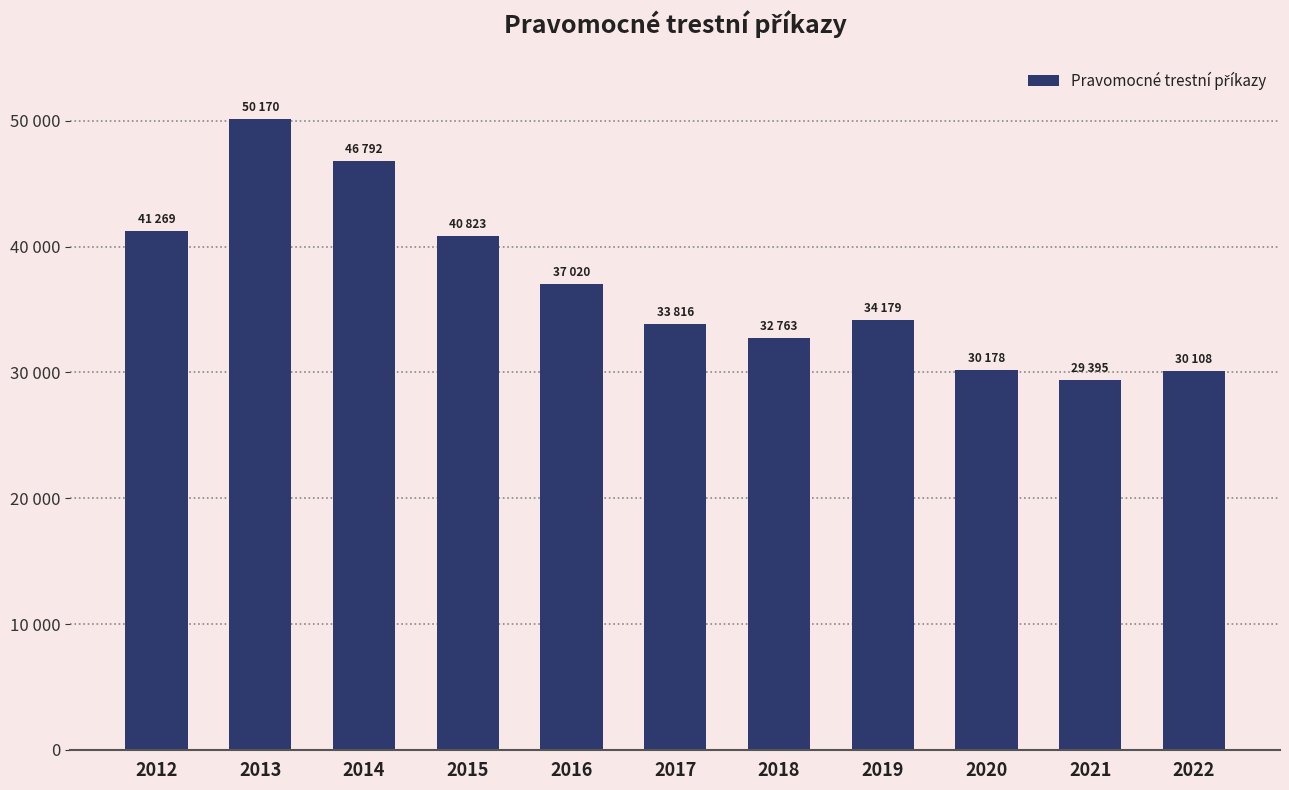

What is the difference between the second highest and second lowest values?

16684